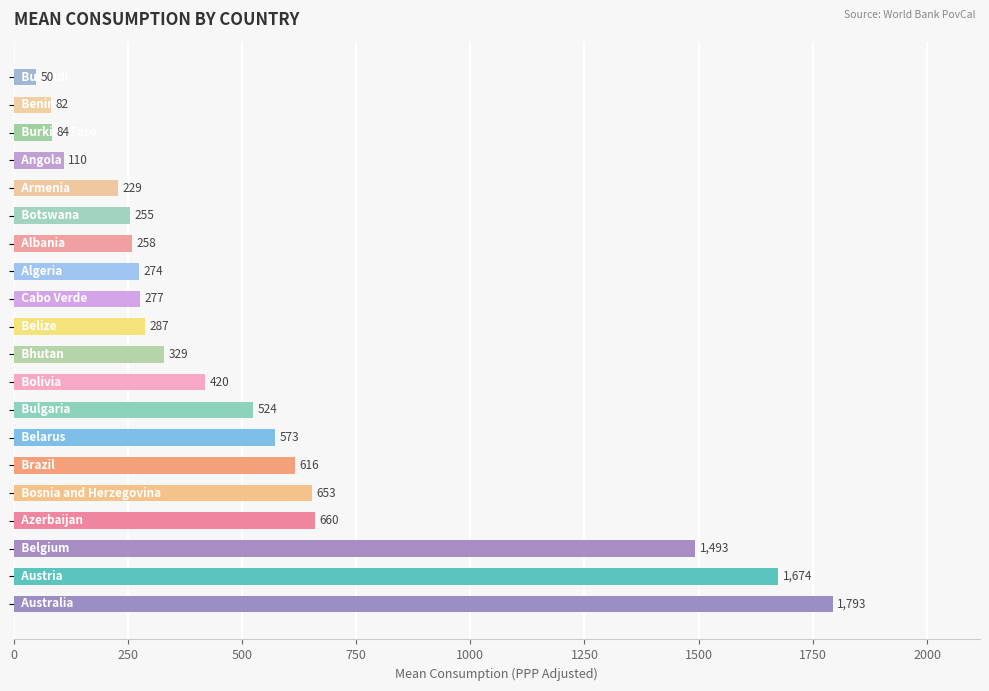

What is the minimum value shown in the chart?

49.9